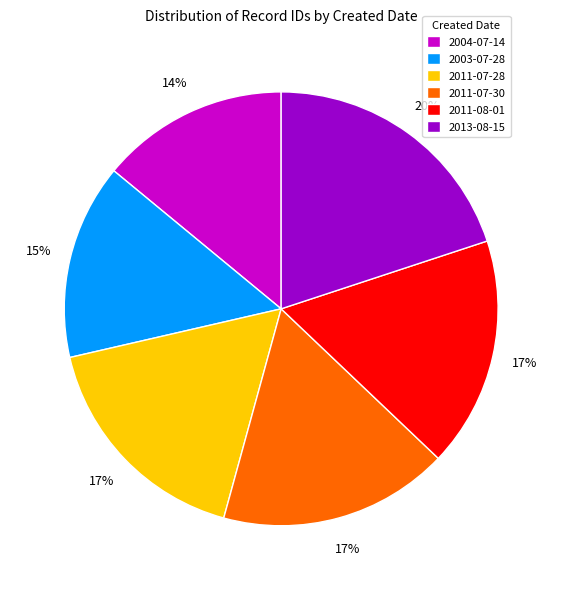

Between 2004-07-14 and 2003-07-28, which is larger?

2003-07-28